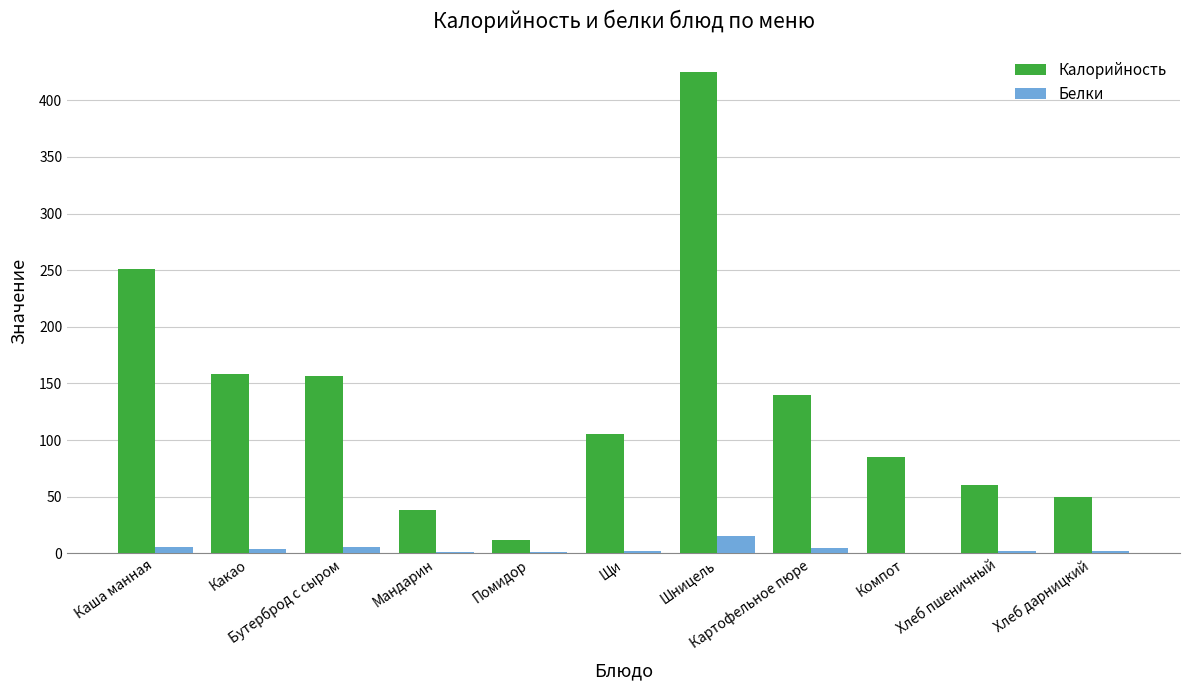

What is the total value across all series at Мандарин?

39.0